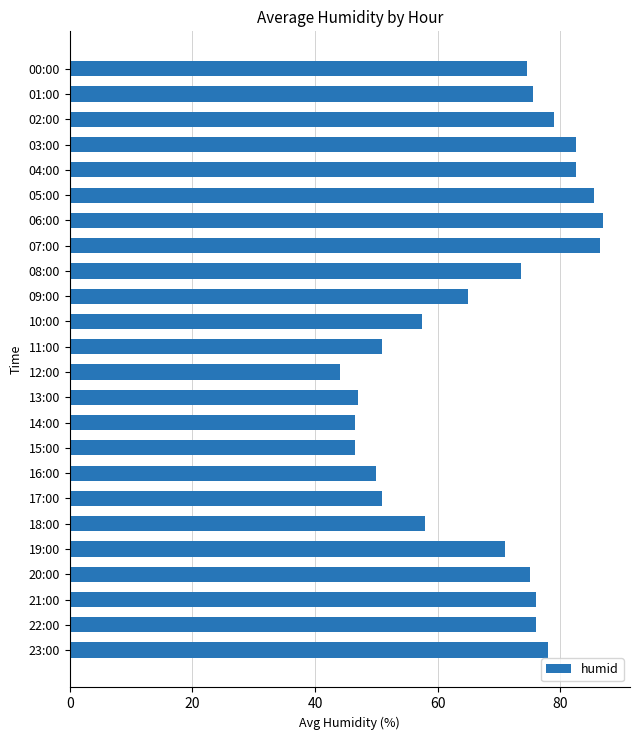

What position from the top is 02:00?

3